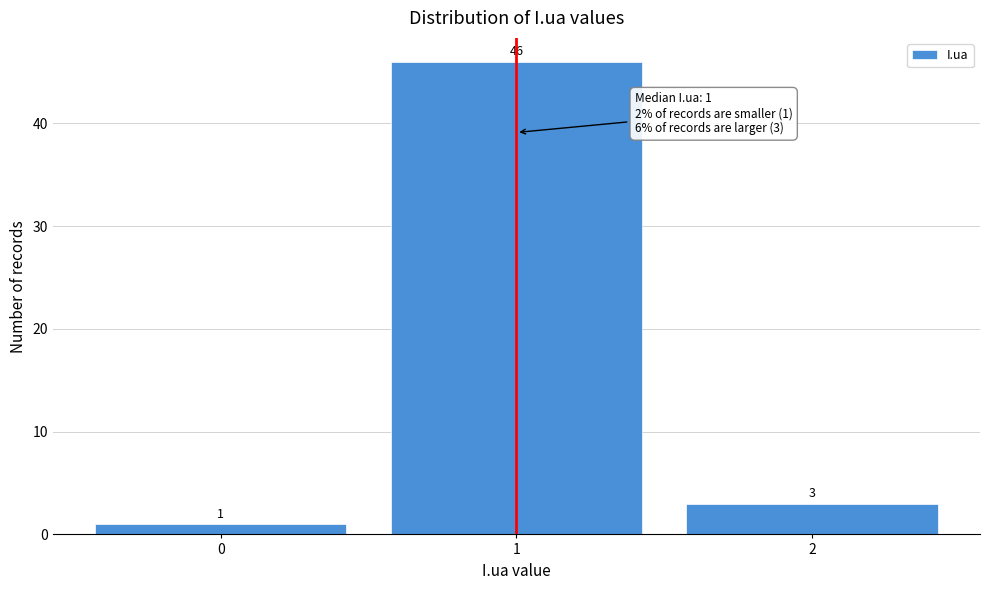

How tall is the bar that spans 0.5 to 1.5 on the x-axis?

46